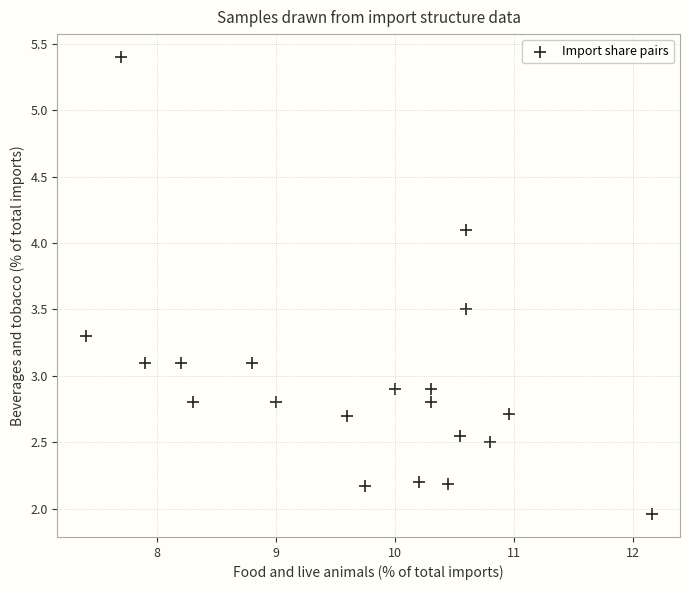

What is the range of Y values (max minus min)?

3.4